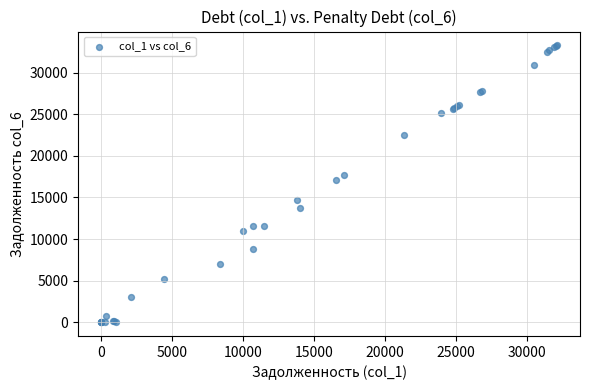

What Y value in the scatter plot is closest to 16633?

17114.9